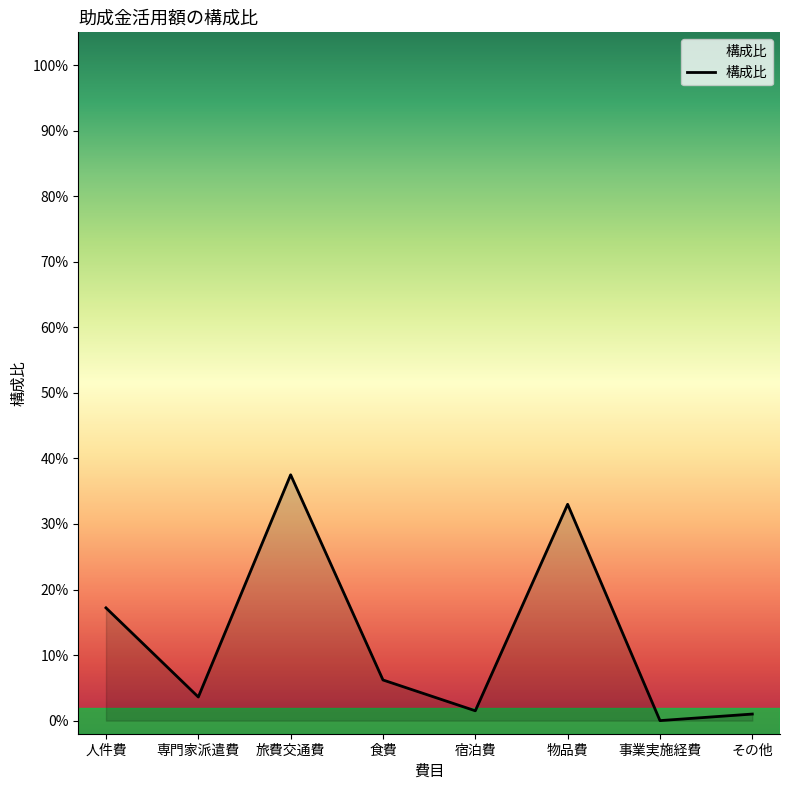

What is the label of the 7th point from the left?

事業実施経費